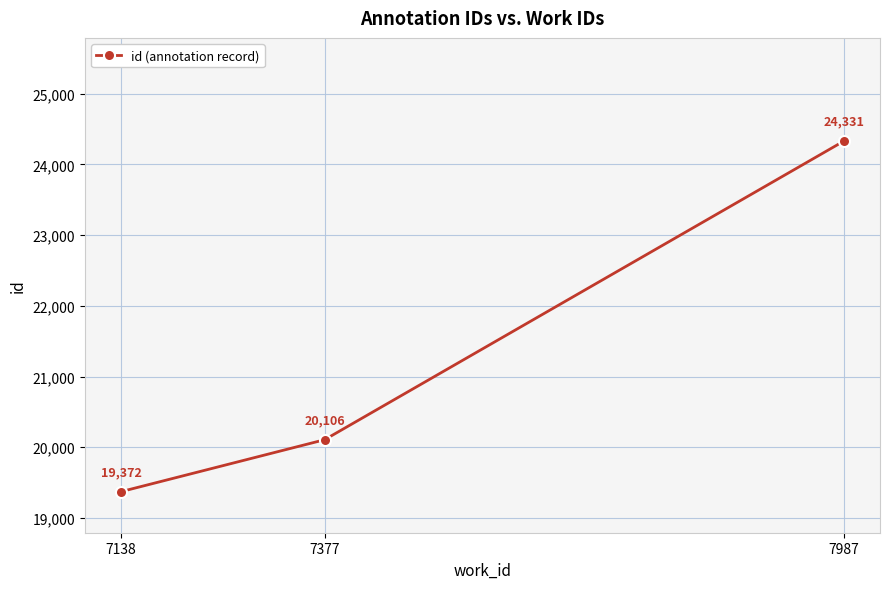

Is it true that the value at 7138 is 19372?

True